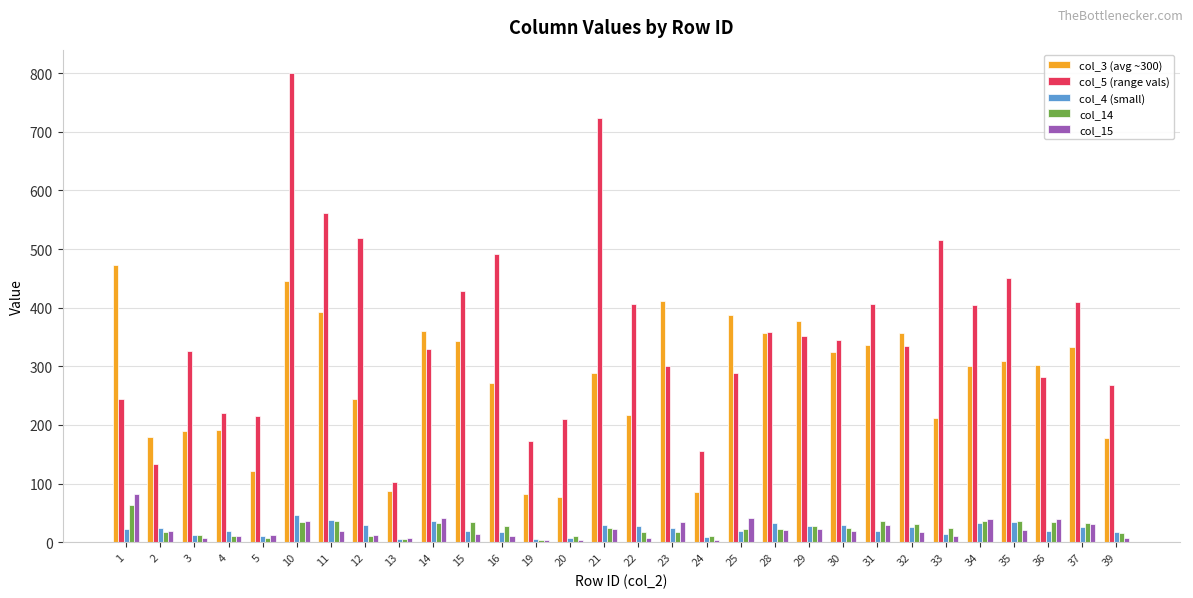

What is the difference between the maximum and minimum values in the col_15 series?

79